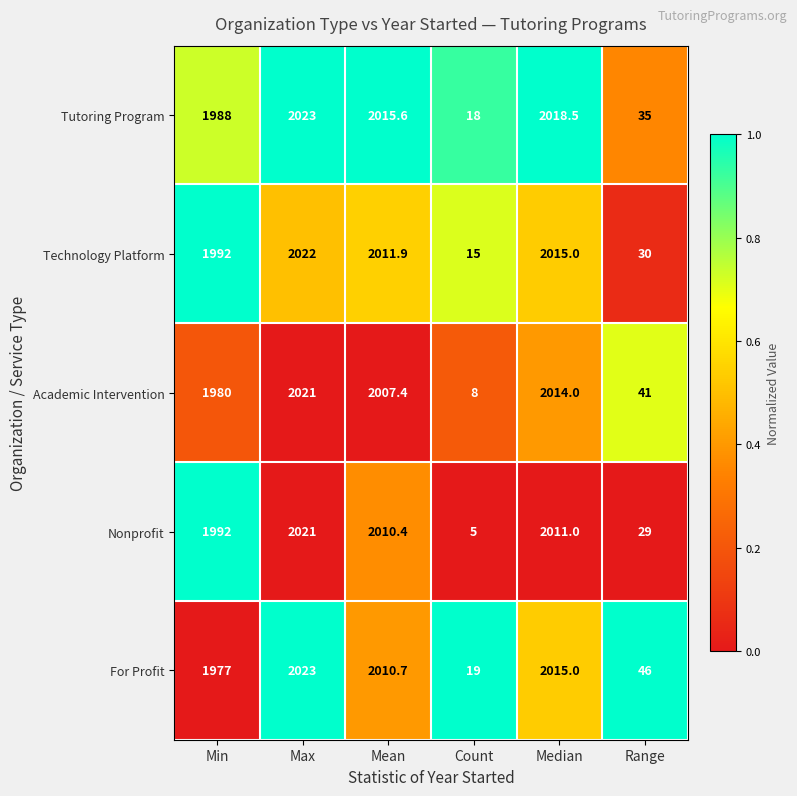

At which category is the sum across all series the highest?

Max